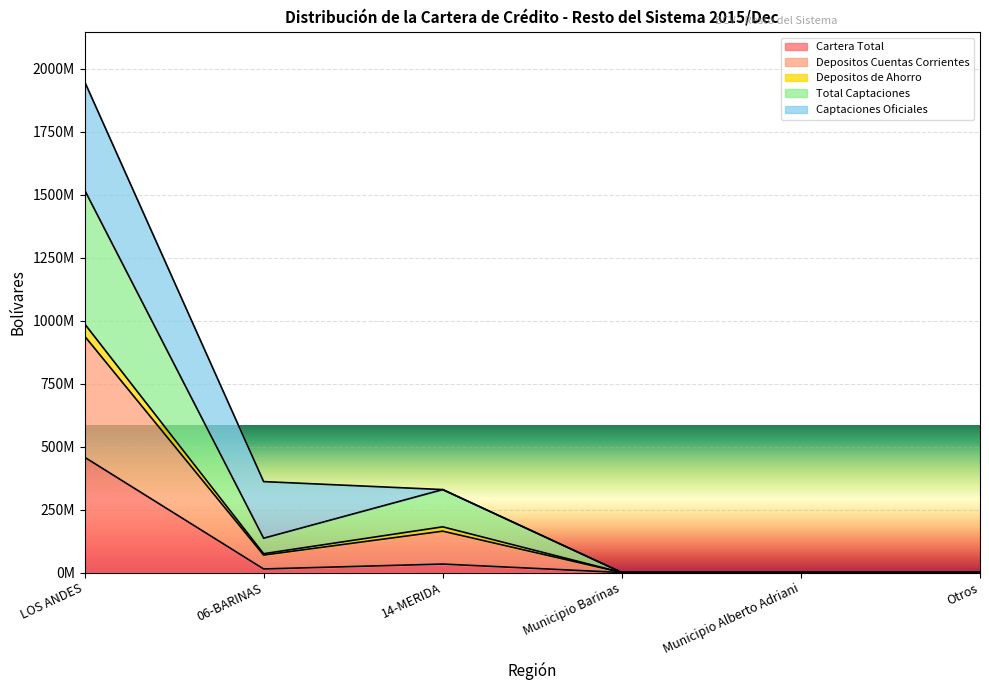

The Depositos Cuentas Corrientes series shows -614686923.6 at Municipio Barinas. True or false?

False